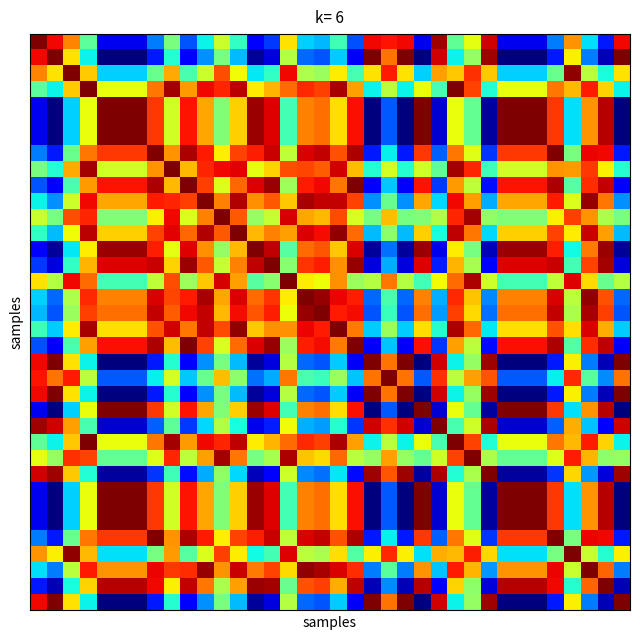

At which category is the sum across all series the highest?

10